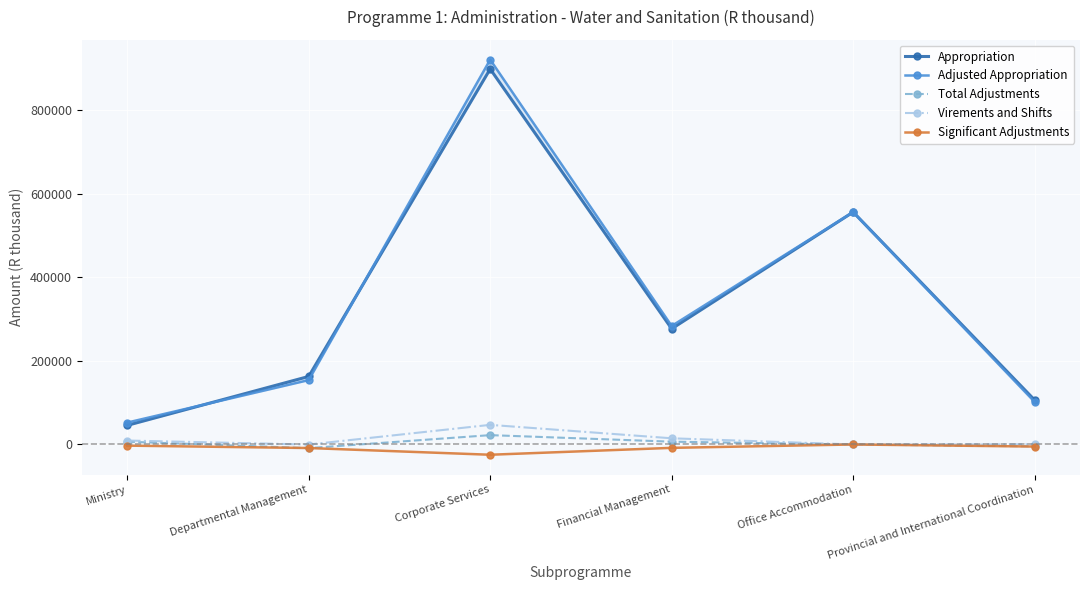

Is this an area chart (filled region under the line)?

No